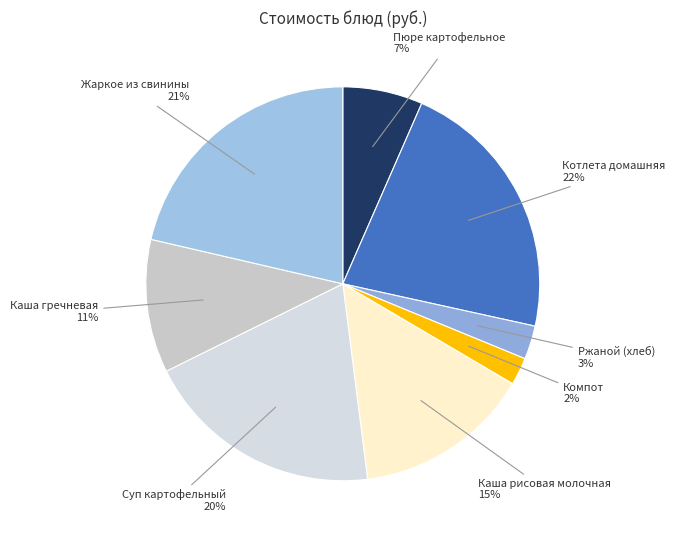

Combined, do Ржаной (хлеб) and Компот account for over 50%?

No